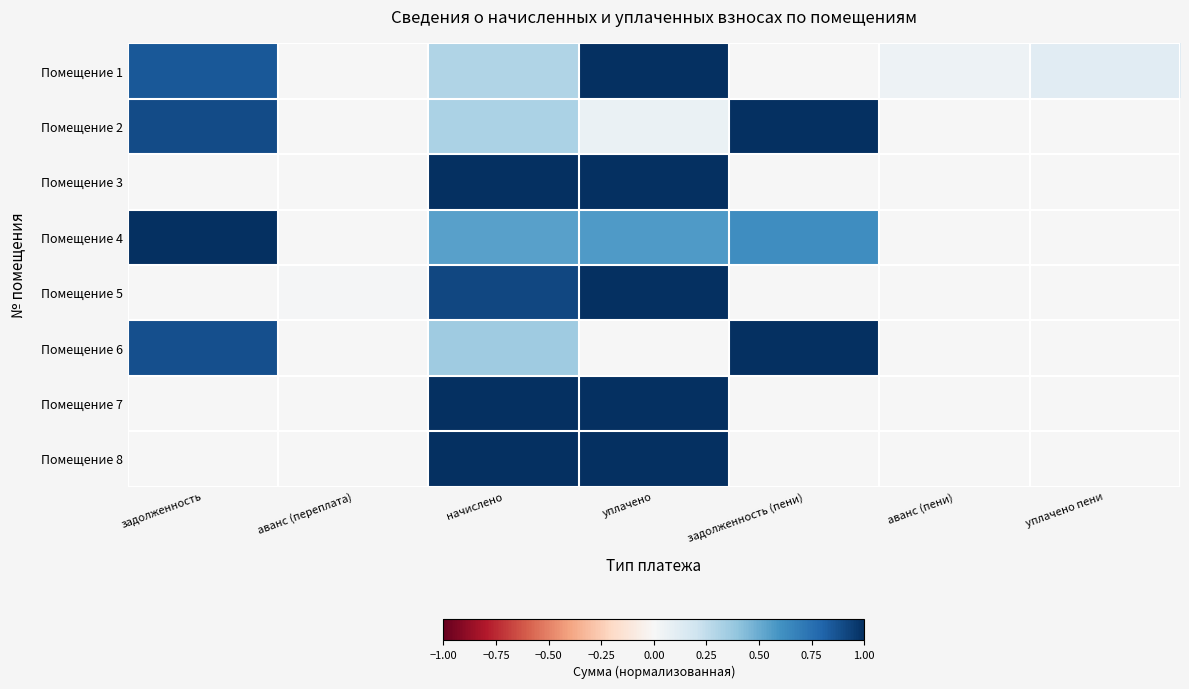

What is the total value across all series at начислено?

5.4